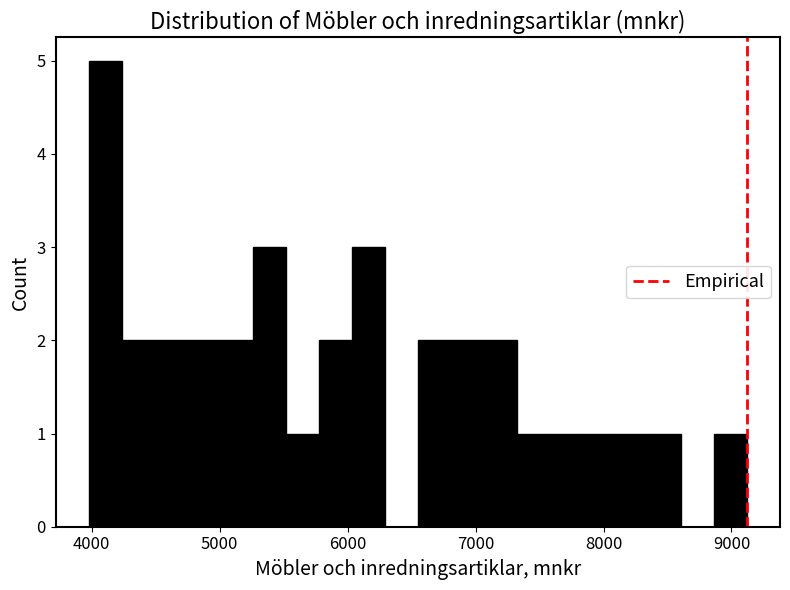

Around what value on the x-axis is the tallest bar? Give the approximate position of its centre, as read against the axis.

4100